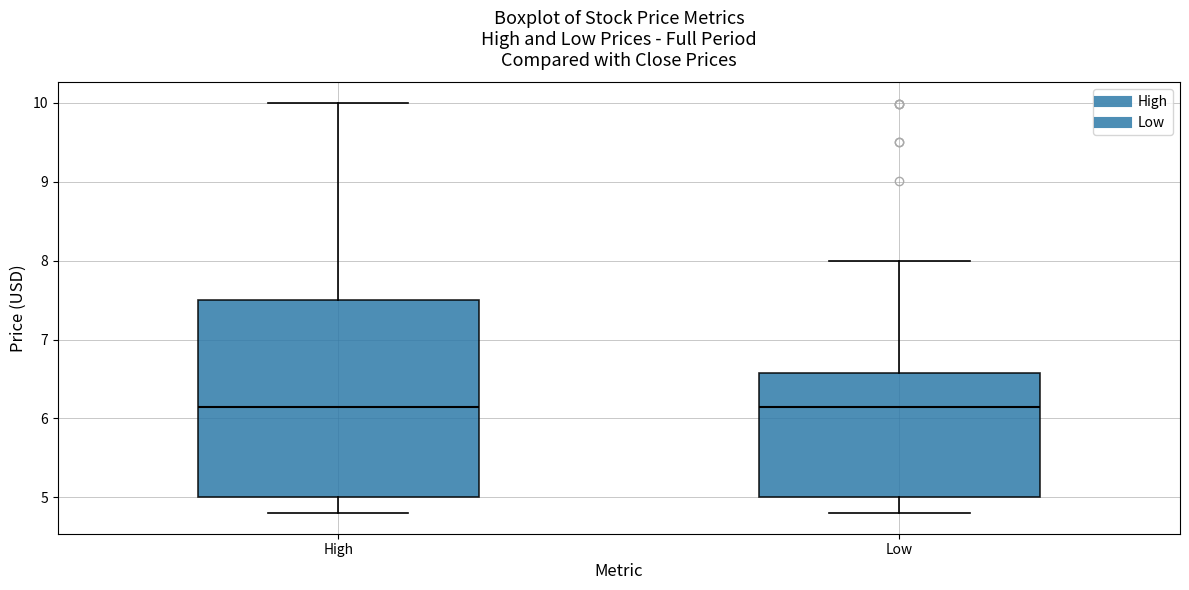

Where does the median line of the box for High sit on the y-axis? The values are not printed on the chart, so give them approximately, as read against the axis.

6.2